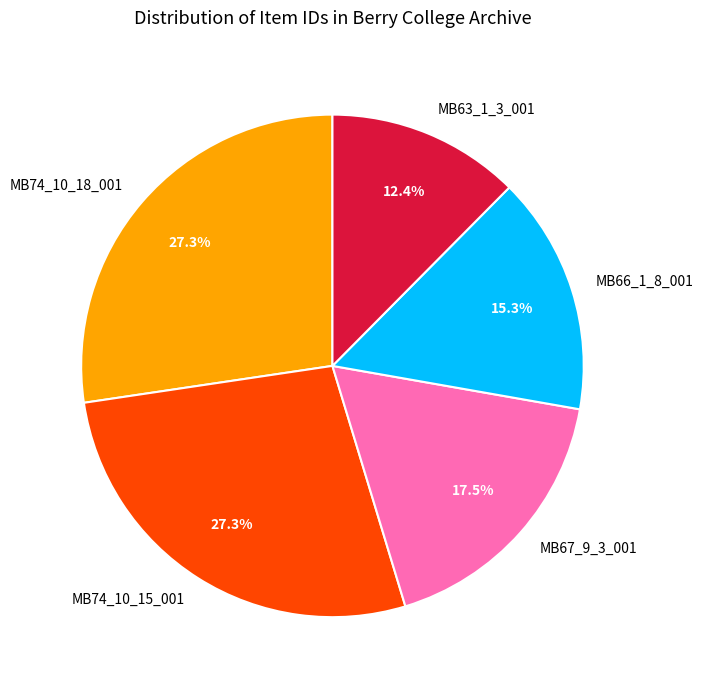

What percentage is the MB74_10_18_001 slice, to the nearest percent?

27%